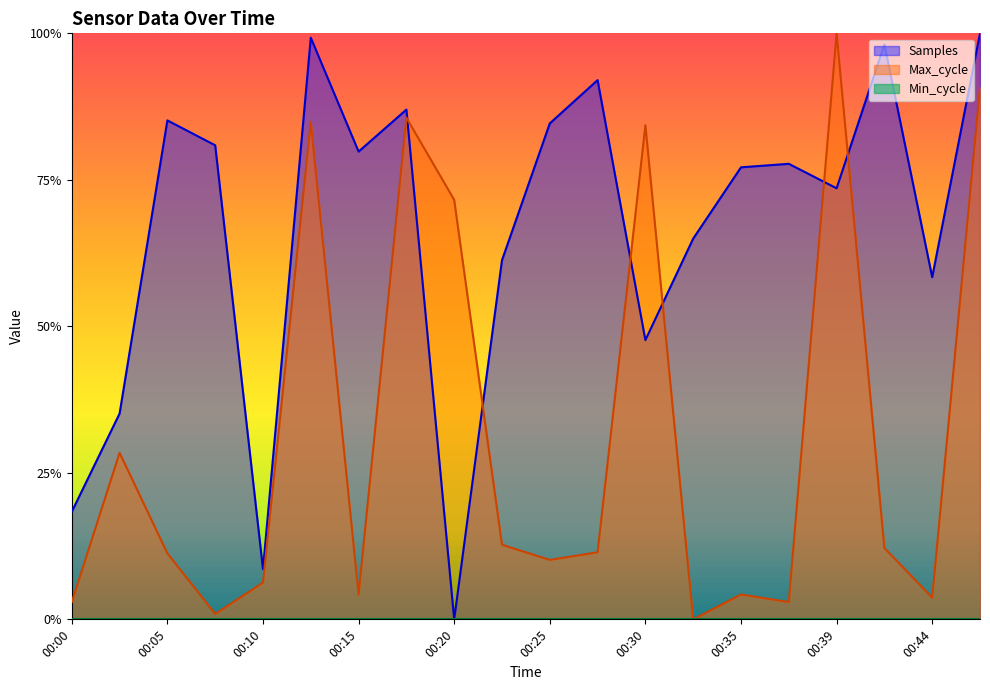

How many categories are shown in the chart?

20